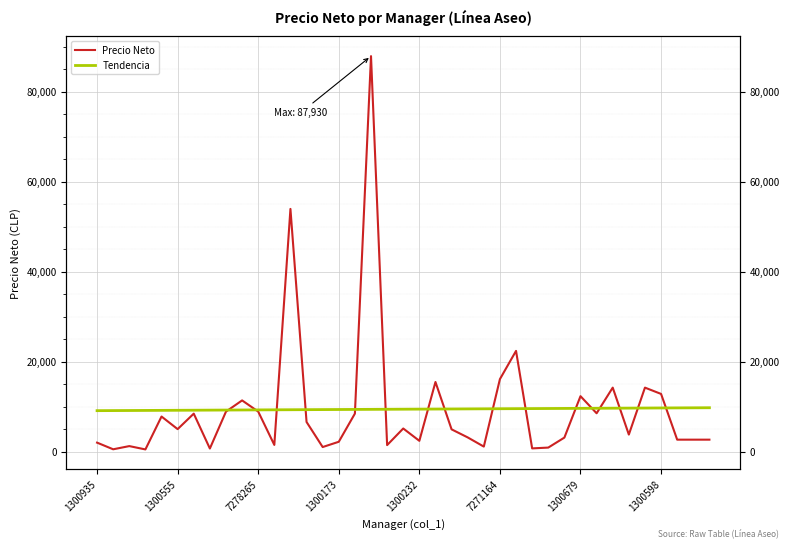

What is the total value across all series at 1300173?

11688.5